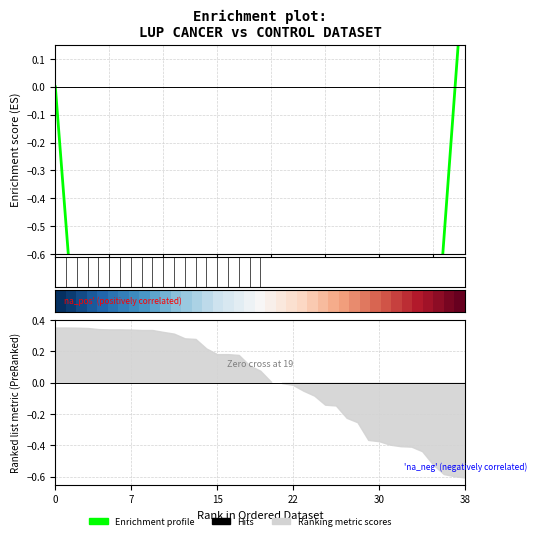

How many lines are shown in the chart?

2